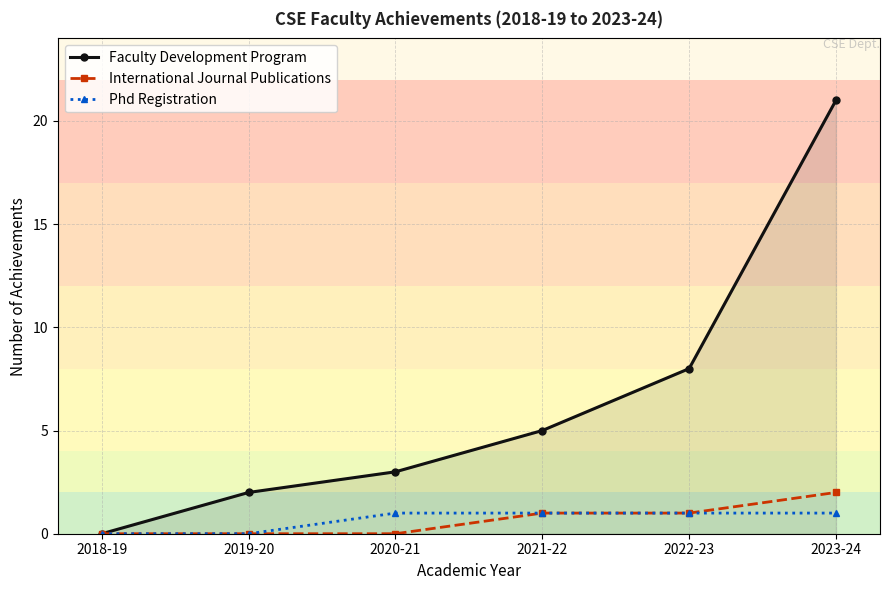

Which series has the largest total across all categories?

Faculty Development Program